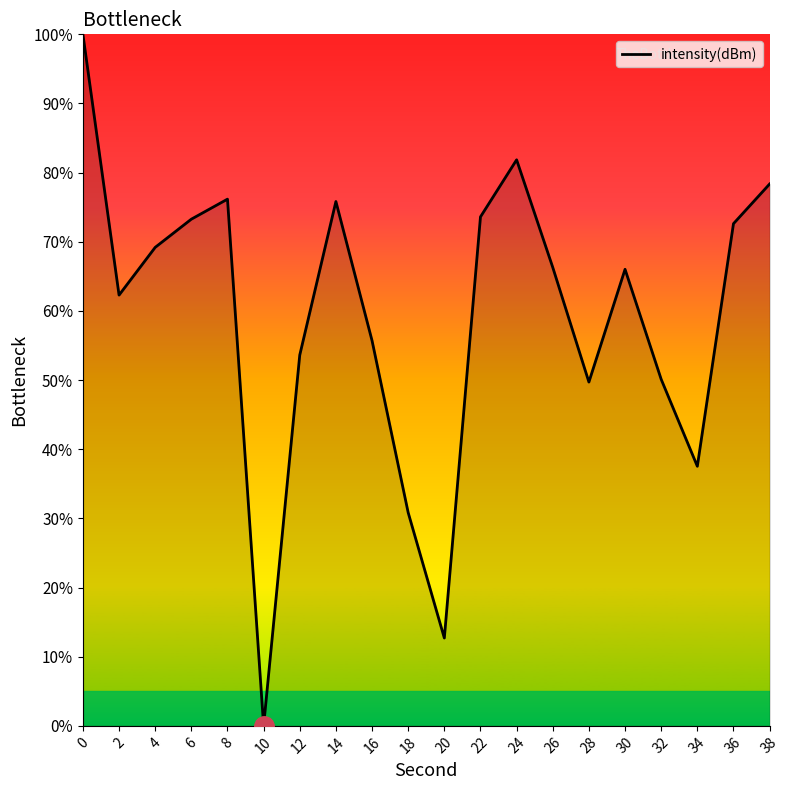

What is the difference between the maximum and minimum values?

100.0